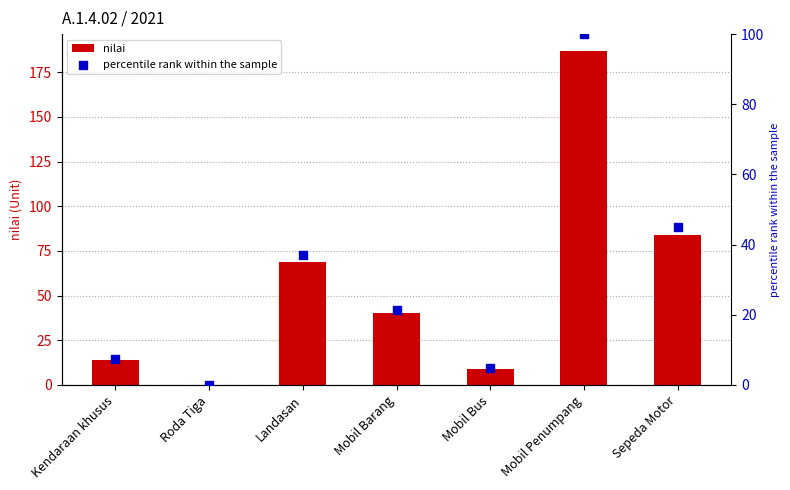

Which series has the largest Y range (max minus min)?

nilai